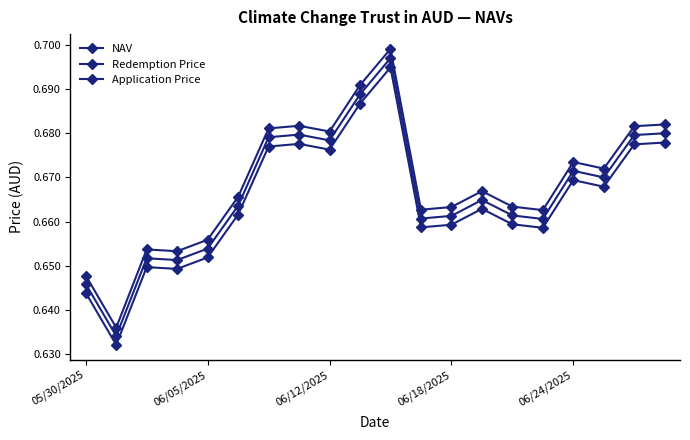

True or false: NAV has more than 1 points higher than both neighbors.

True